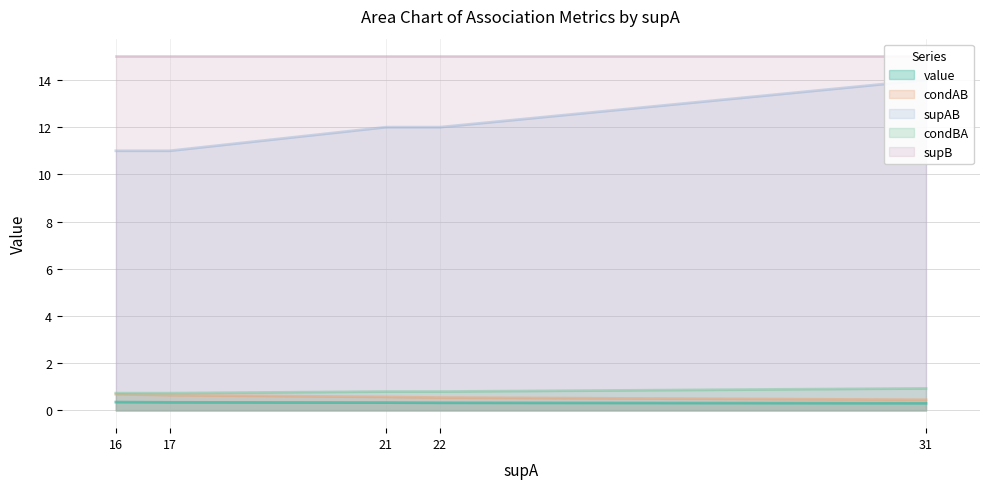

What is the value of the condBA point at the 1st from the left?

0.7